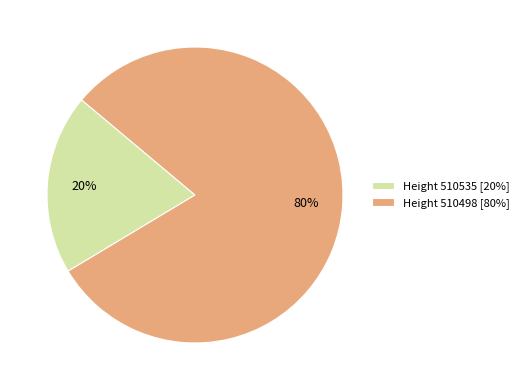

Count the number of slices in the pie.

2